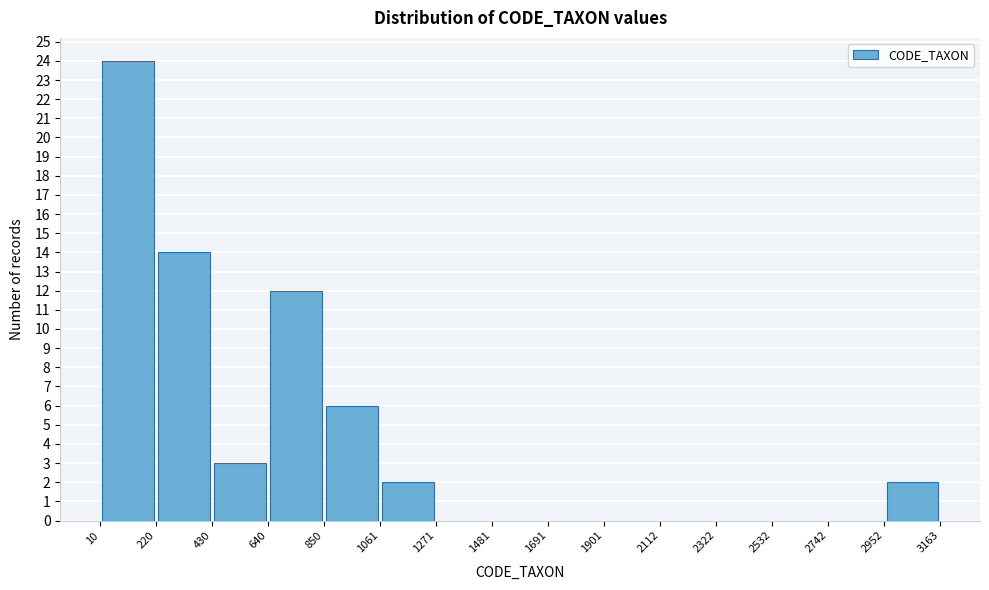

Reading left to right, transcribe this chart: for each bar, give the range it covers on the x-axis and its height. The values are not printed on the chart, so give them approximately, as read against the axis.

10 to 220: 24
220 to 430: 14
430 to 640: 3
640 to 850: 12
850 to 1061: 6
1061 to 1271: 2
1271 to 1481: 0
1481 to 1691: 0
1691 to 1901: 0
1901 to 2112: 0
2112 to 2322: 0
2322 to 2532: 0
2532 to 2742: 0
2742 to 2952: 0
2952 to 3163: 2